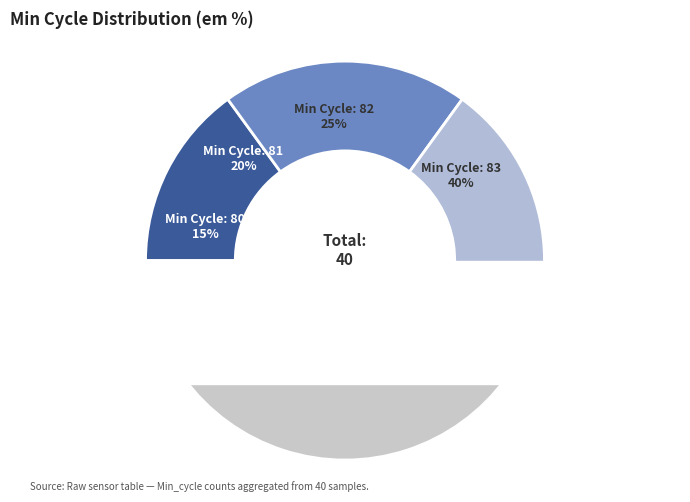

What is the largest slice in the pie chart?

83